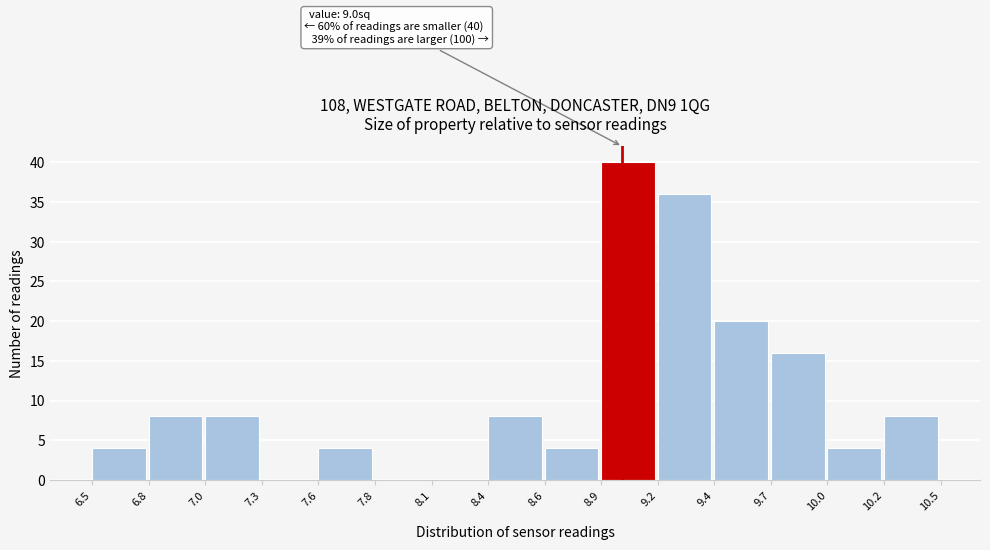

Which range on the x-axis has the tallest bar?

8.9 to 9.2